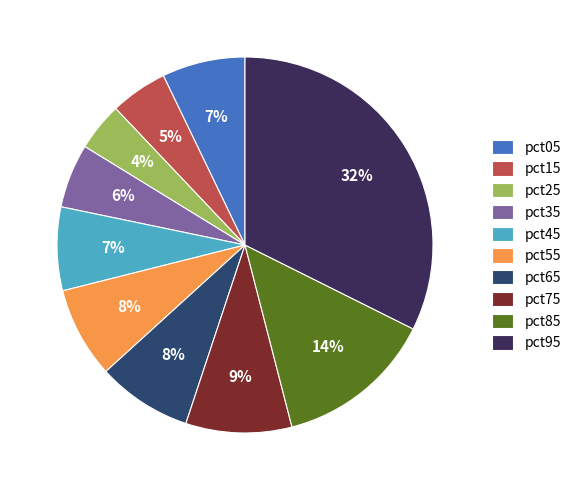

The pct75 slice represents 1% of the pie. True or false?

False